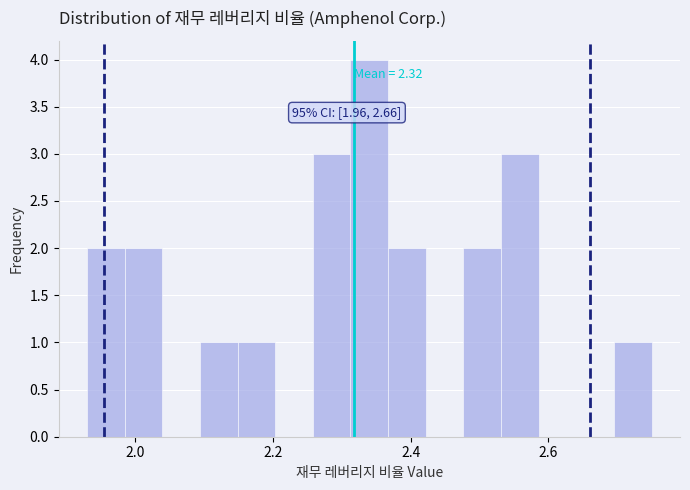

Read against the x-axis, roughly where is the centre of the tallest bar?

2.34